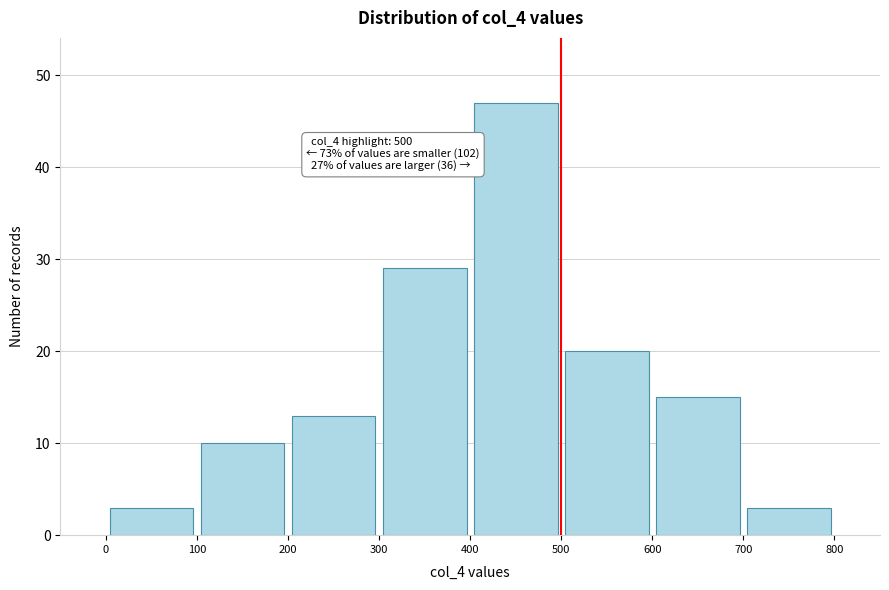

Over which range of the x-axis is the bar tallest?

400 to 500